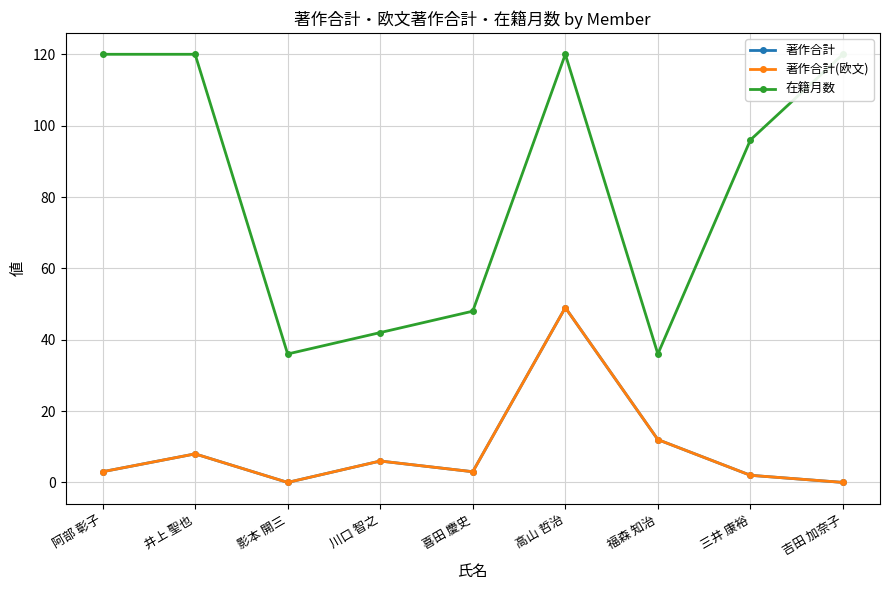

Reading left to right, list all the values displayed in this chart.

著作合計: 3	8	0	6	3	49	12	2	0
著作合計(欧文): 3	8	0	6	3	49	12	2	0
在籍月数: 120	120	36	42	48	120	36	96	120